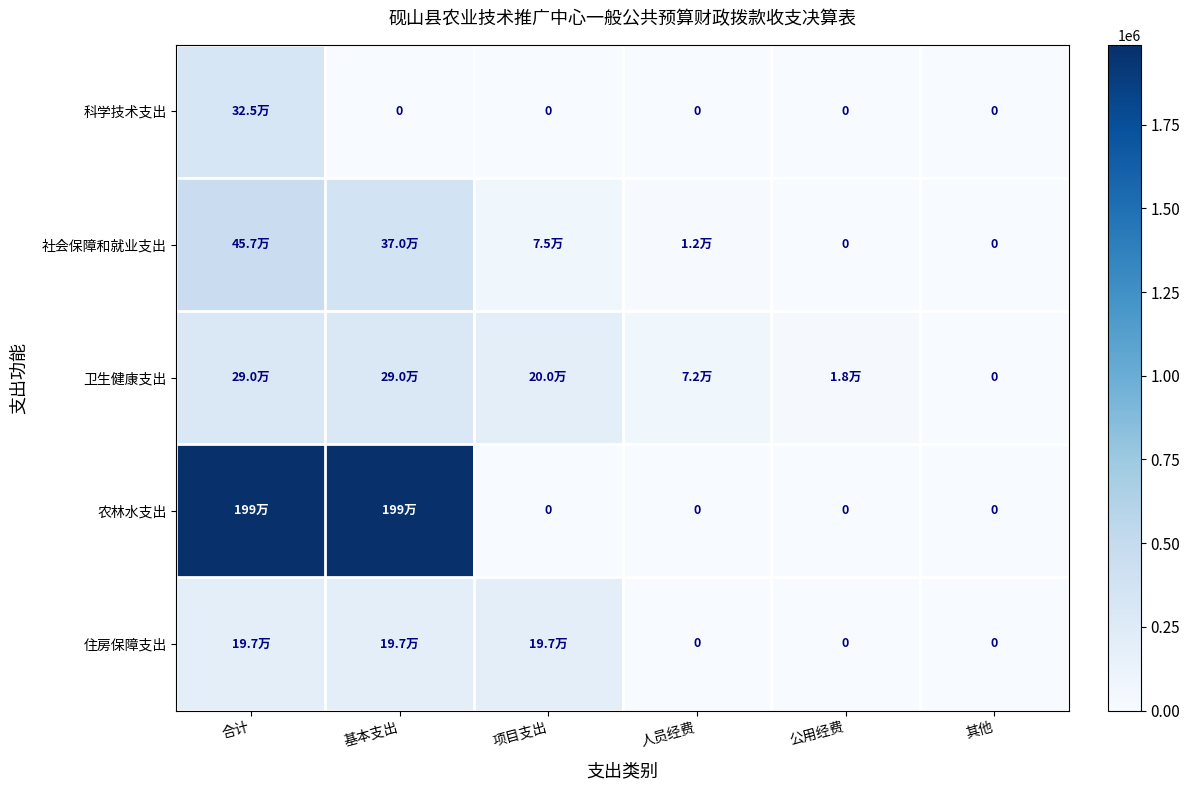

How many series are shown in this chart?

5